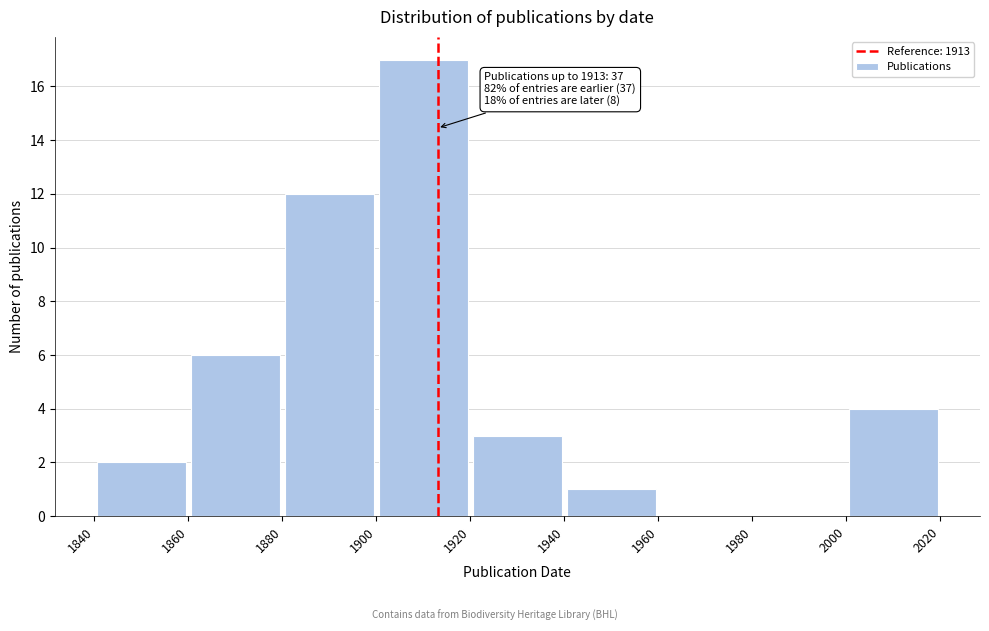

Over which range of the x-axis is the bar tallest?

1900 to 1920